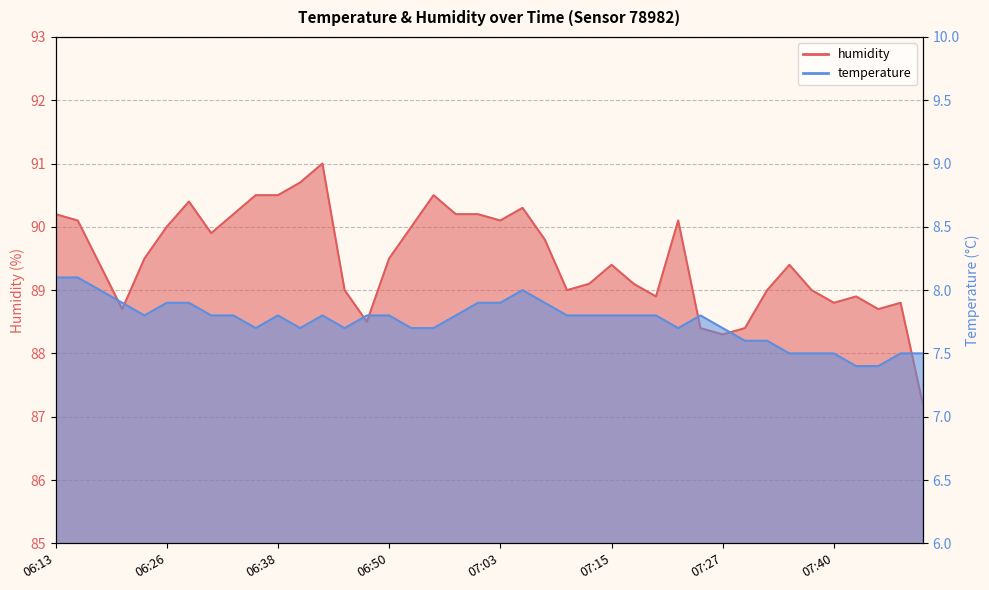

List the series in order of their peak value, lowest first.

temperature, humidity